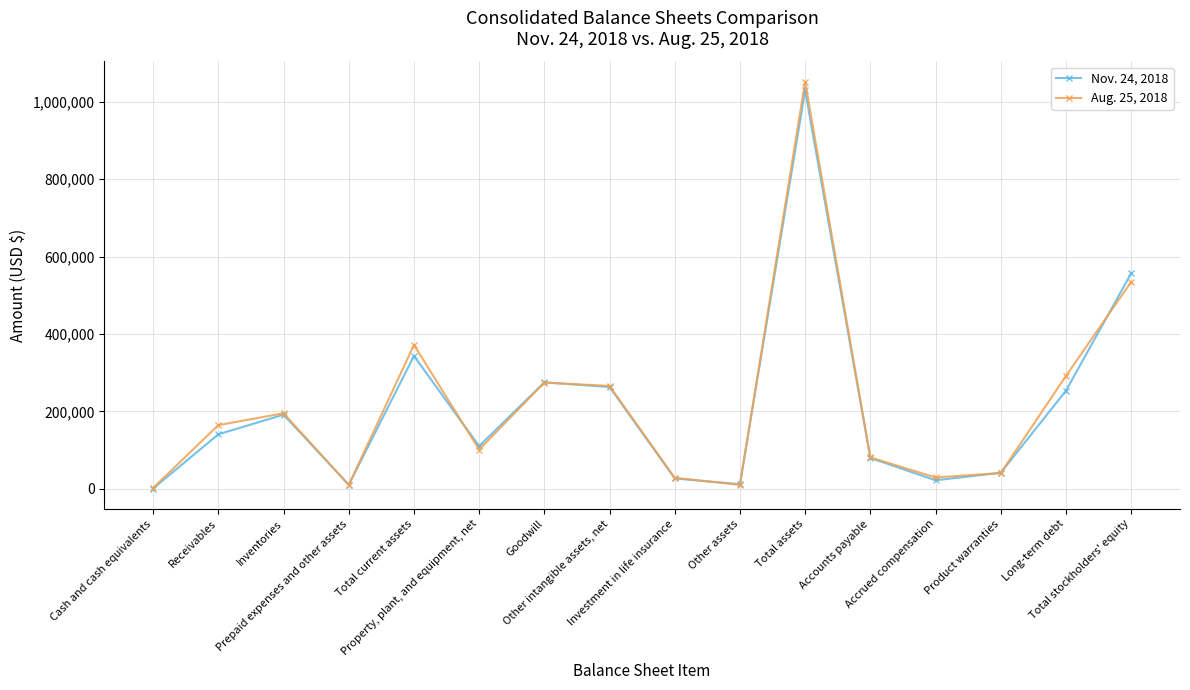

Where is the first local maximum for Nov. 24, 2018?

Inventories